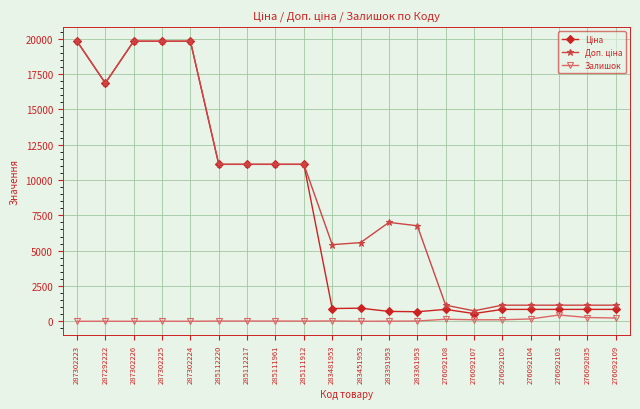

True or false: Залишок has more than 0 interior local peaks.

True